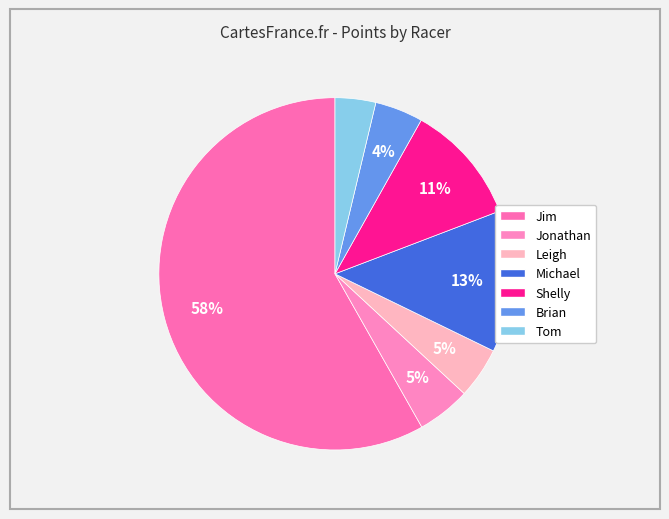

Which slice is the largest?

Jim